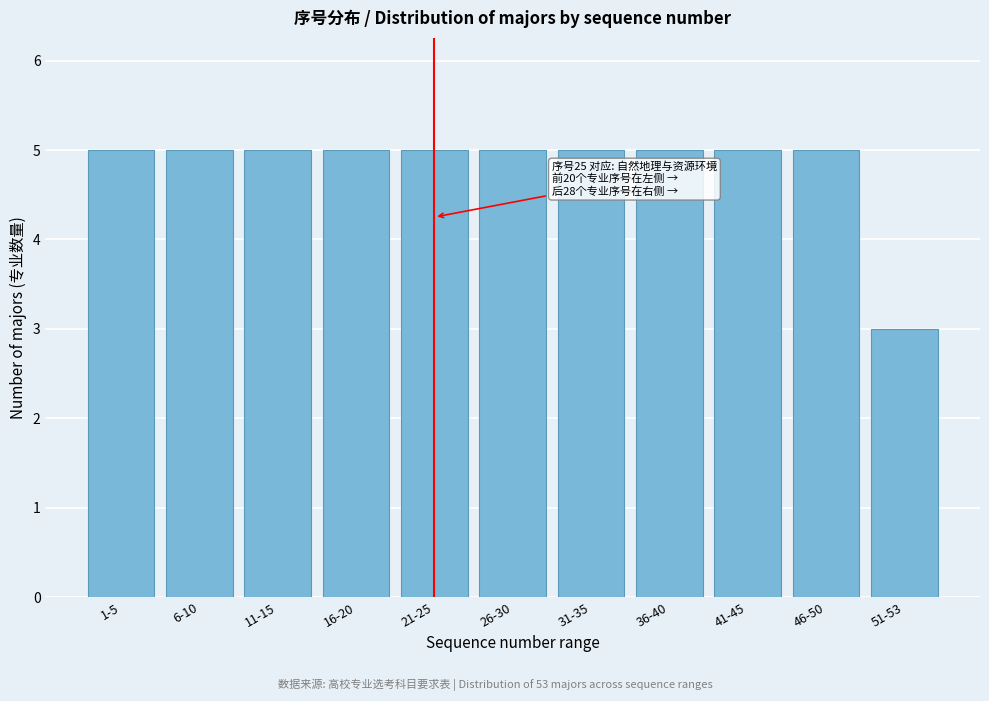

Reading left to right, list all the values displayed in this chart.

1-5=5	6-10=5	11-15=5	16-20=5	21-25=5	26-30=5	31-35=5	36-40=5	41-45=5	46-50=5	51-53=3